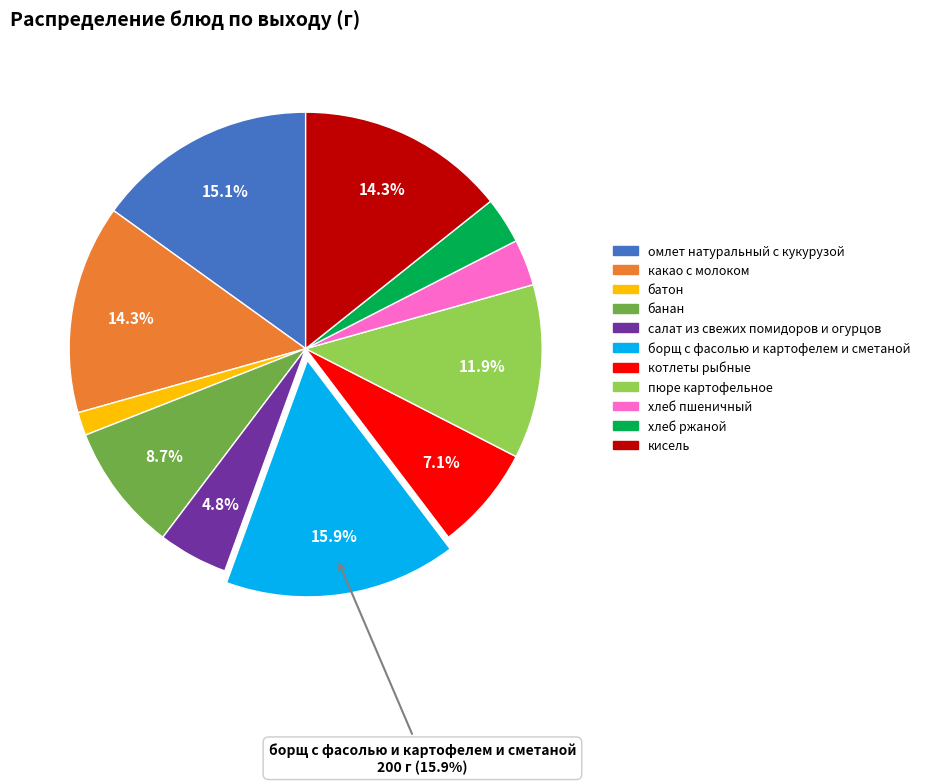

Is it true that банан is 9% of the pie?

True